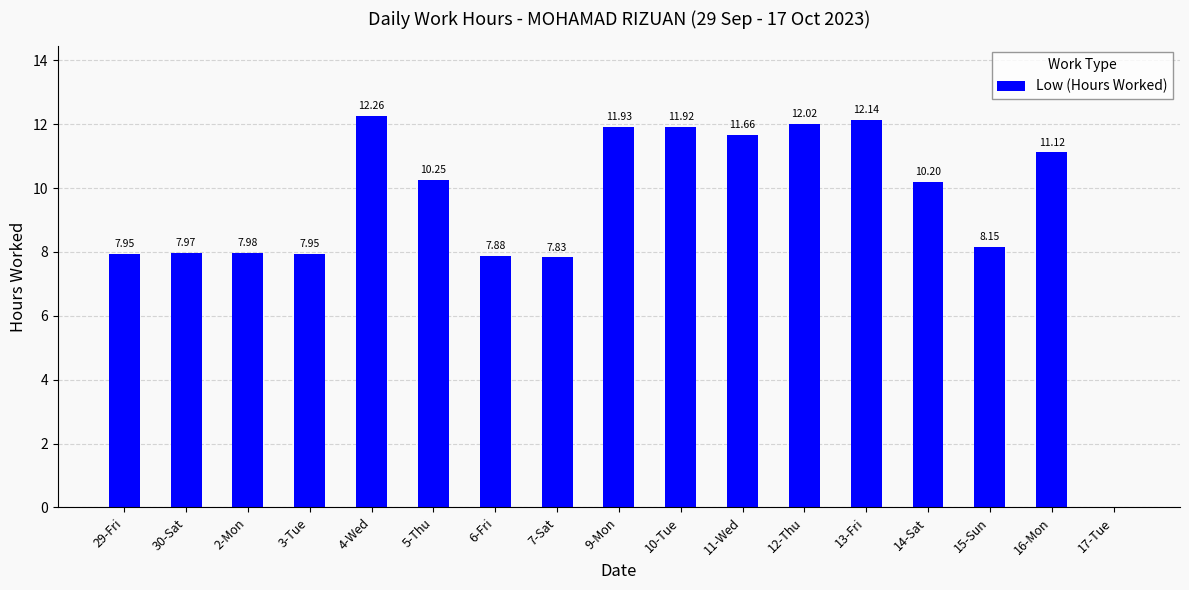

How many data points does each series have?

17